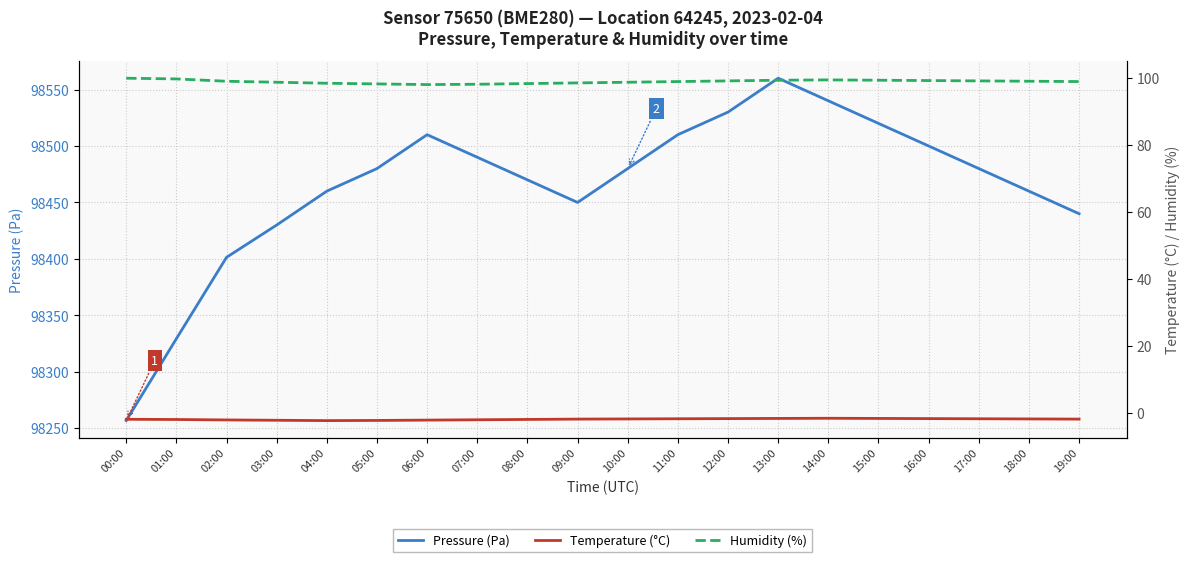

How many values in the Humidity (%) series are below 99?

8